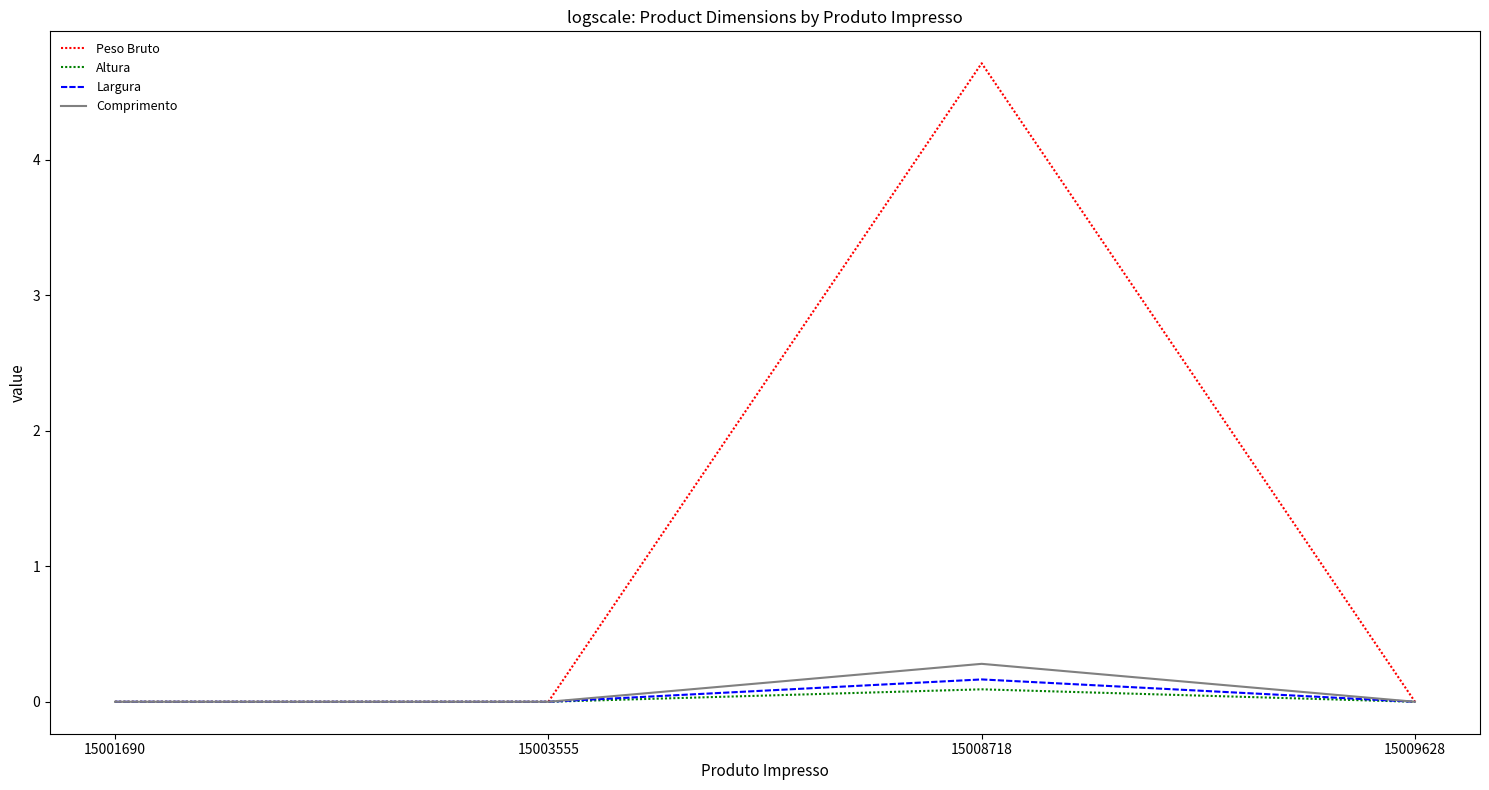

How many interior local peaks does the Largura series have?

1